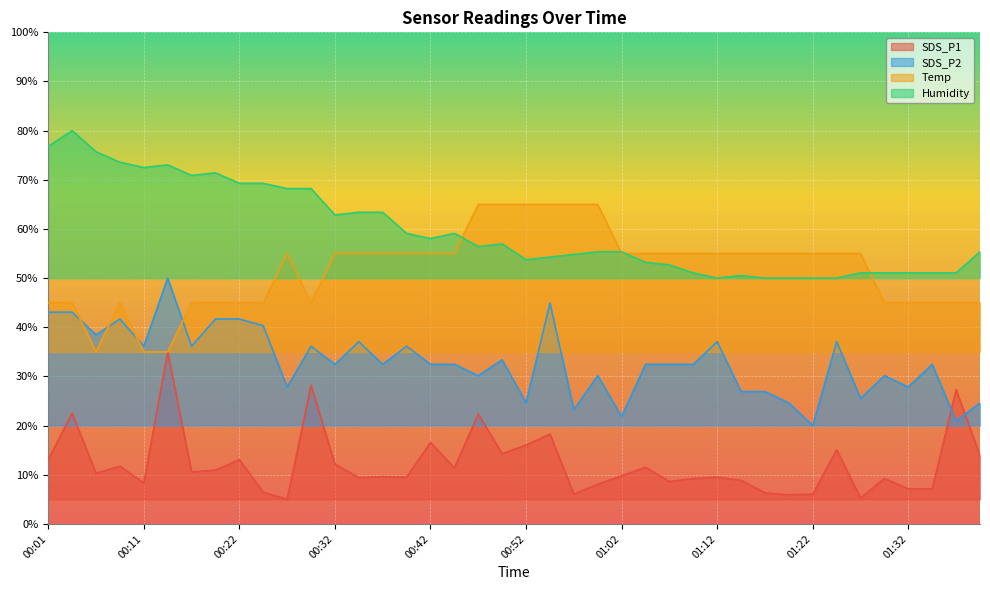

What is the label of the 35th point from the left?

01:27